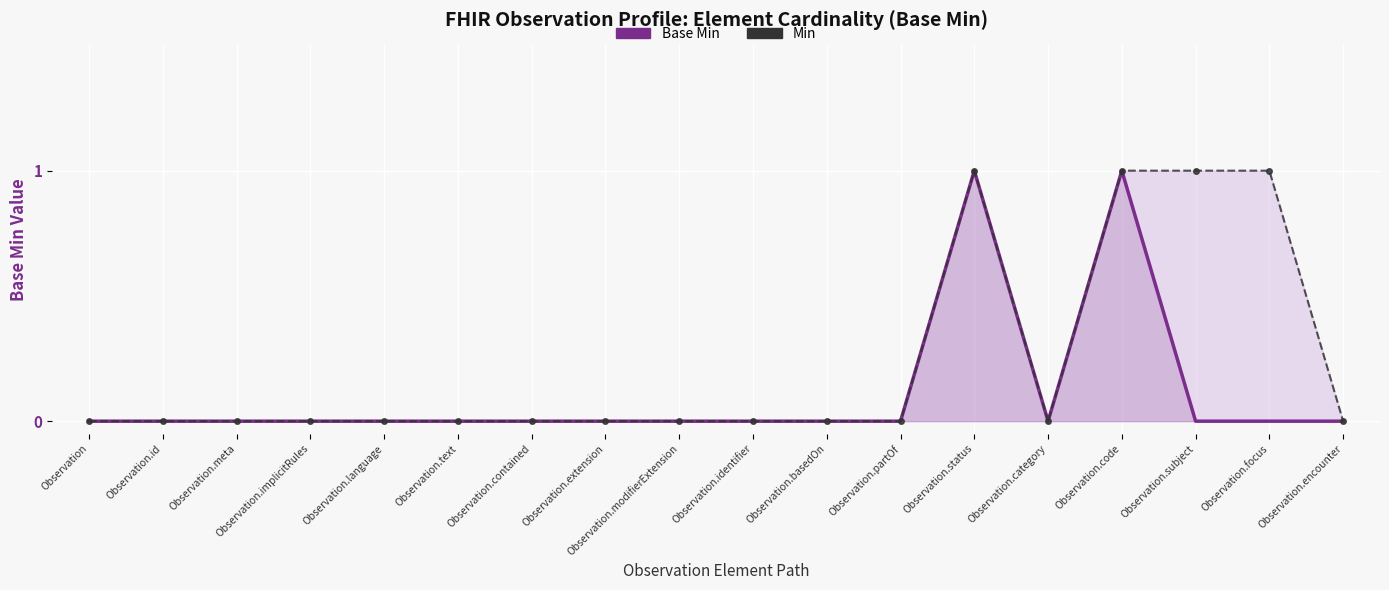

True or false: Min has a value of 1 at Observation.subject.

False